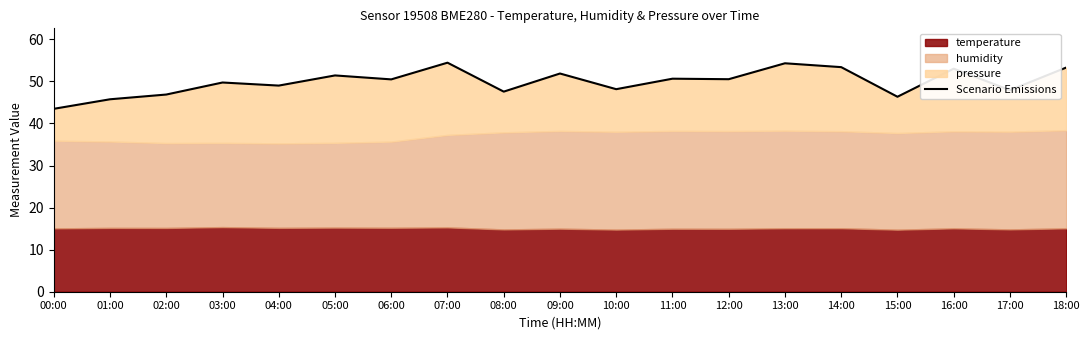

What is the difference between the values at 08:00 and 11:00?

3.1